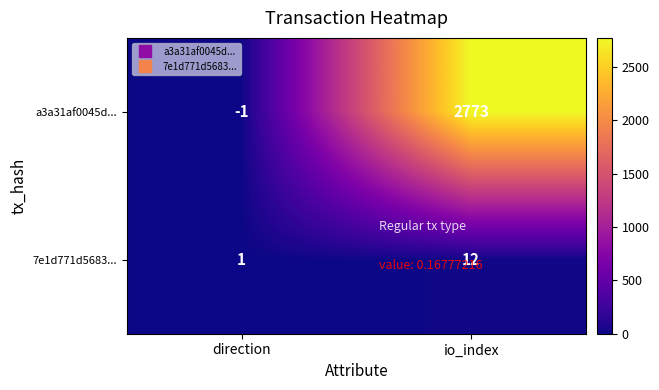

Rank the series at direction from highest to lowest value.

7e1d771d5683..., a3a31af0045d...